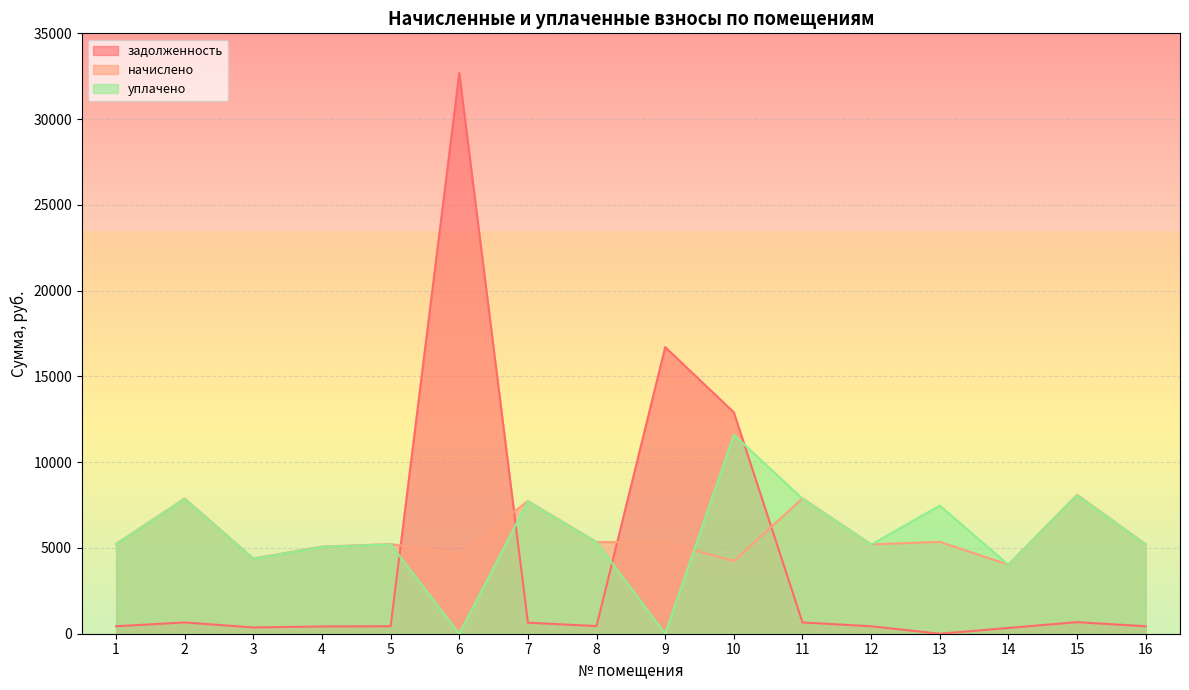

How many values in уплачено are above zero?

14